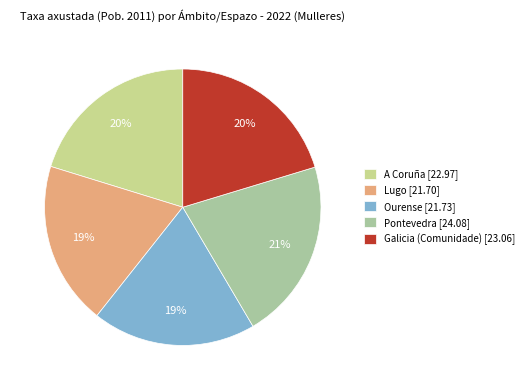

Does Lugo account for over 50% of the chart?

No